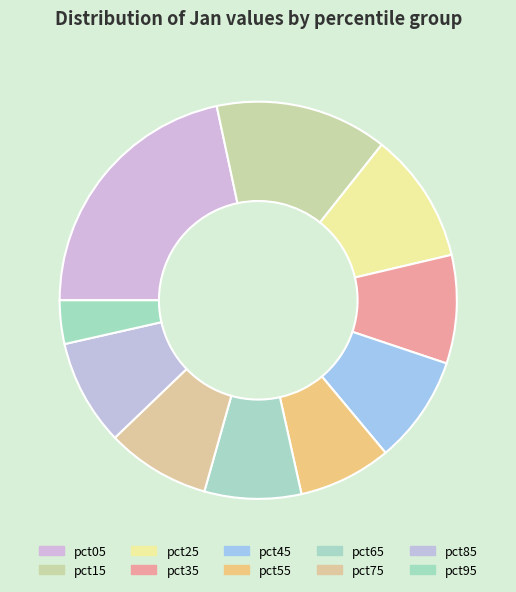

Rank the categories by value from lowest to highest.

pct95, pct55, pct65, pct75, pct85, pct45, pct35, pct25, pct15, pct05